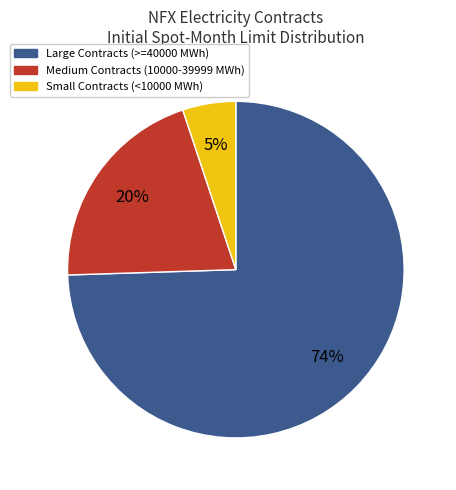

Rank the categories by value from highest to lowest.

Large Contracts (>=40000 MWh), Medium Contracts (10000-39999 MWh), Small Contracts (<10000 MWh)